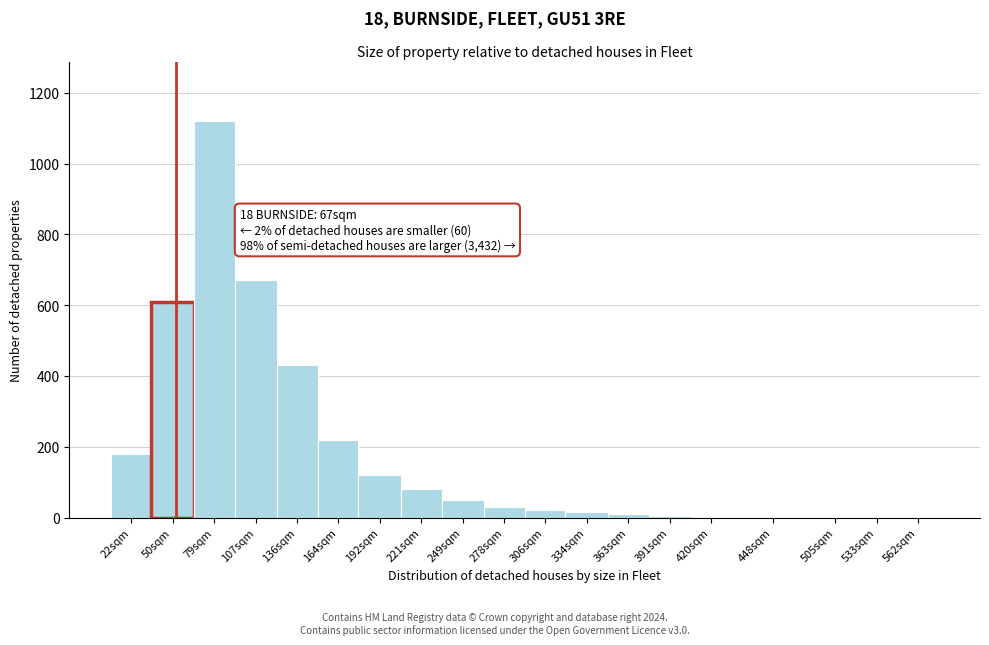

What is the ratio of the value at 22sqm to the value at 249sqm?

3.6